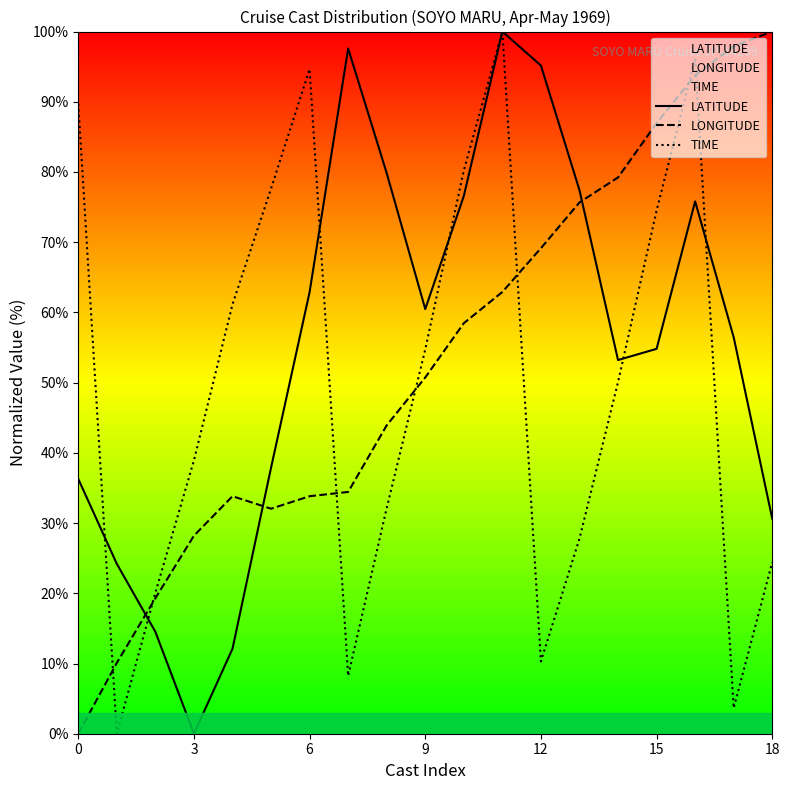

Which category has the lowest value in the LATITUDE series?

3